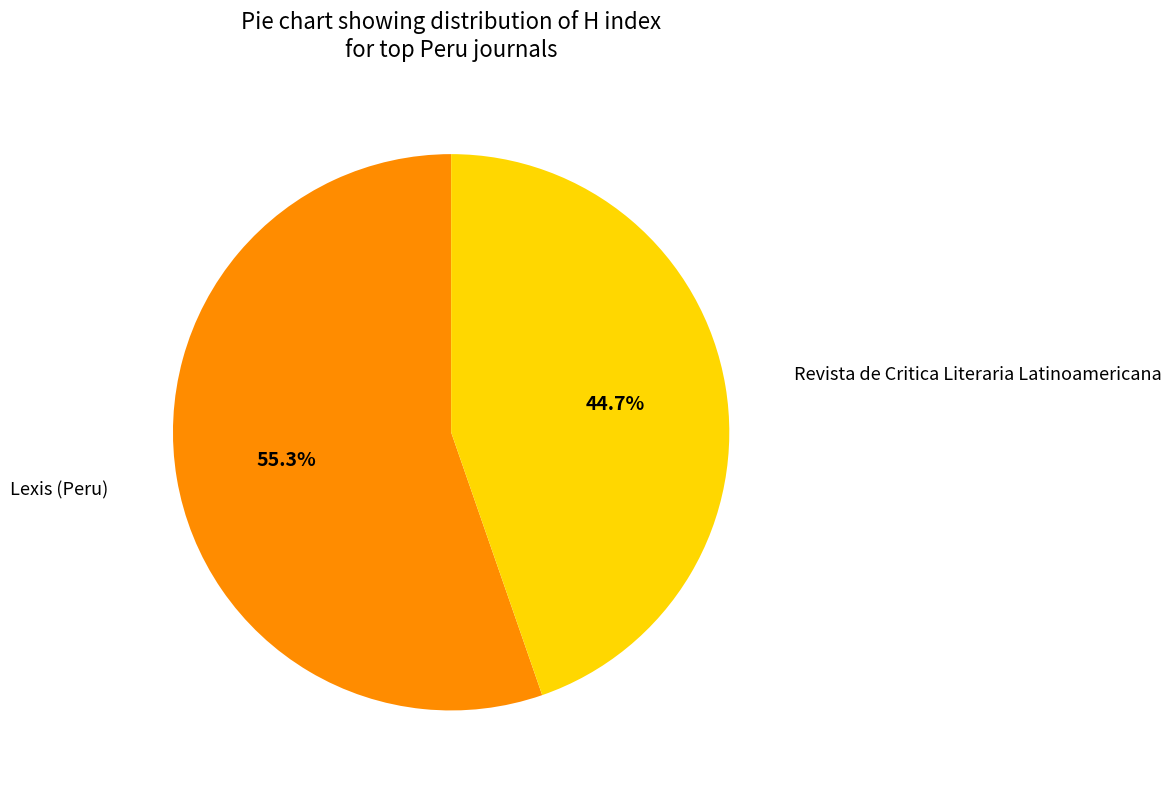

Is it true that Revista de Critica Literaria Latinoamericana is 53% of the pie?

False